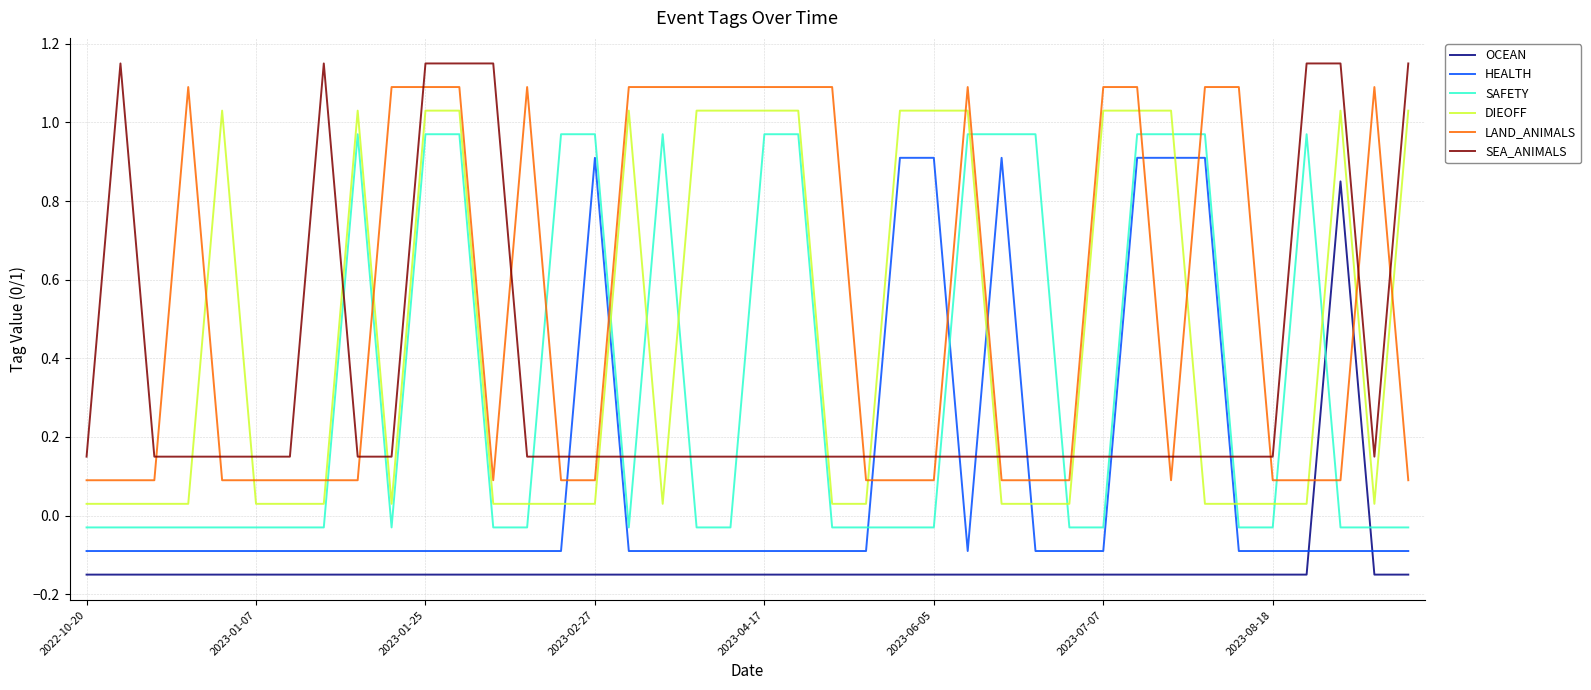

Rank the series by their maximum value, from highest to lowest.

SEA_ANIMALS, LAND_ANIMALS, DIEOFF, SAFETY, HEALTH, OCEAN